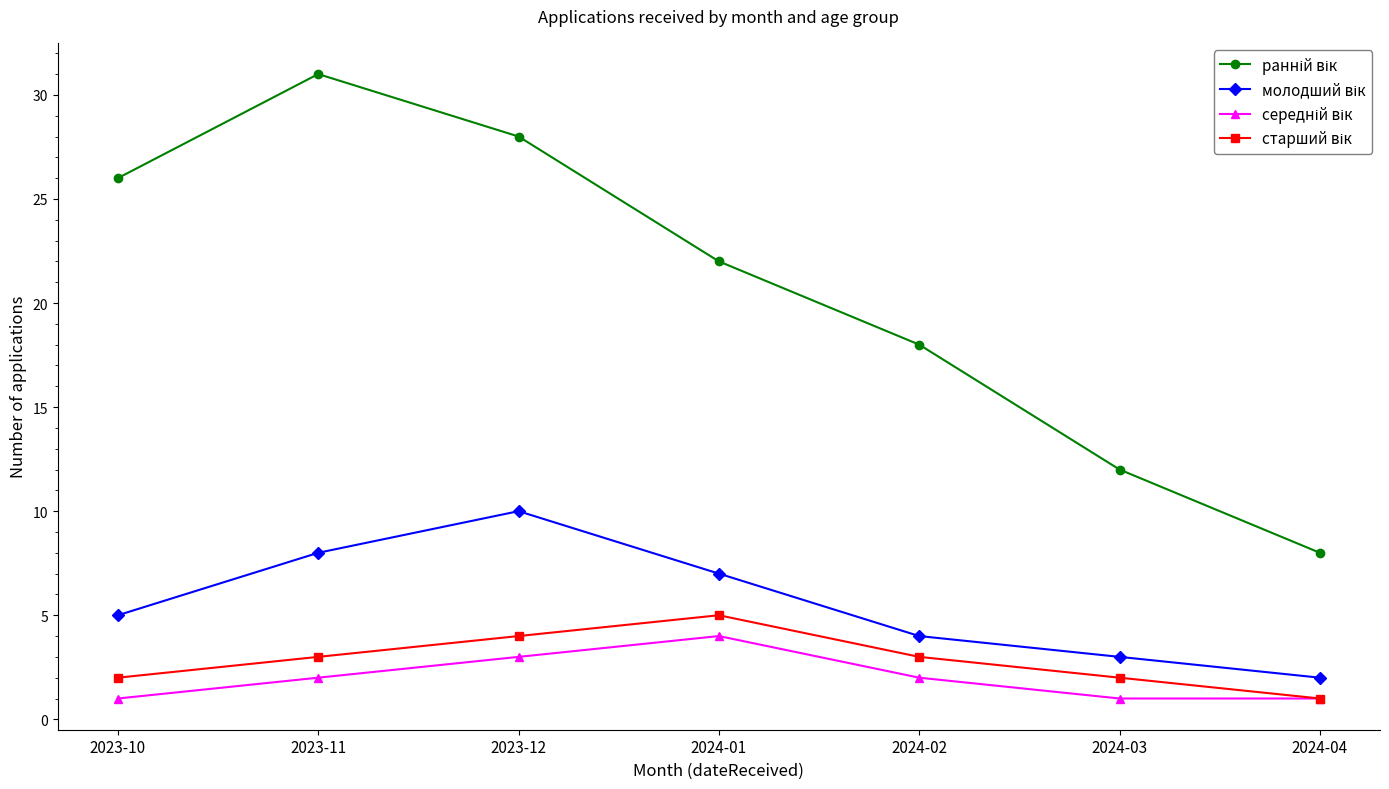

What is the maximum value shown in the chart?

31